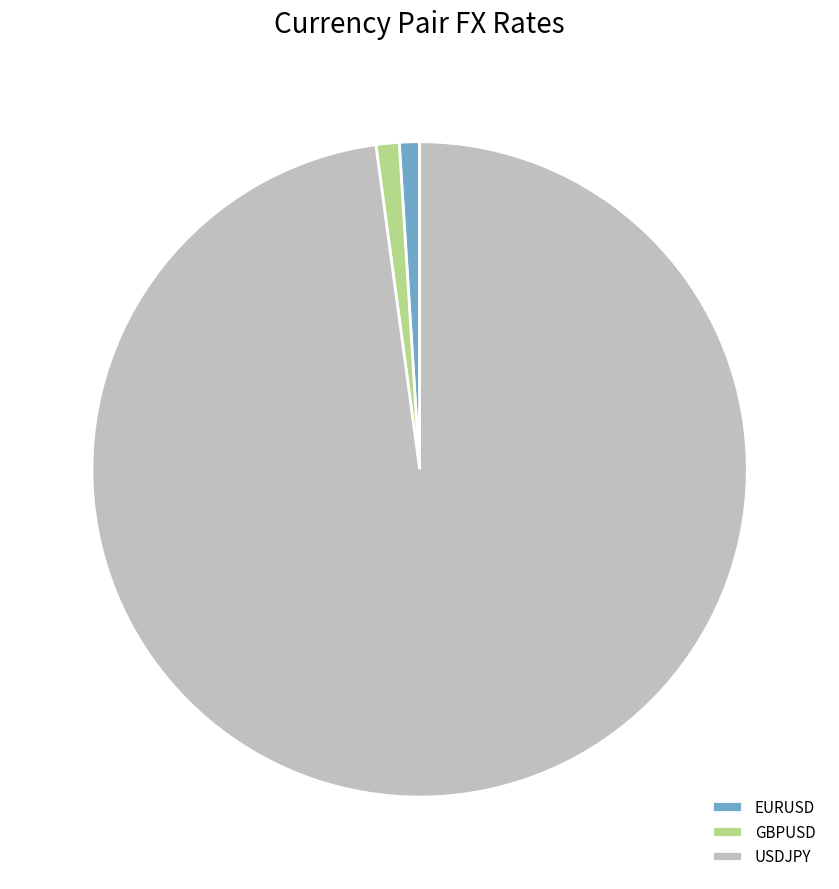

What is the ratio of the value at EURUSD to the value at GBPUSD?

0.9